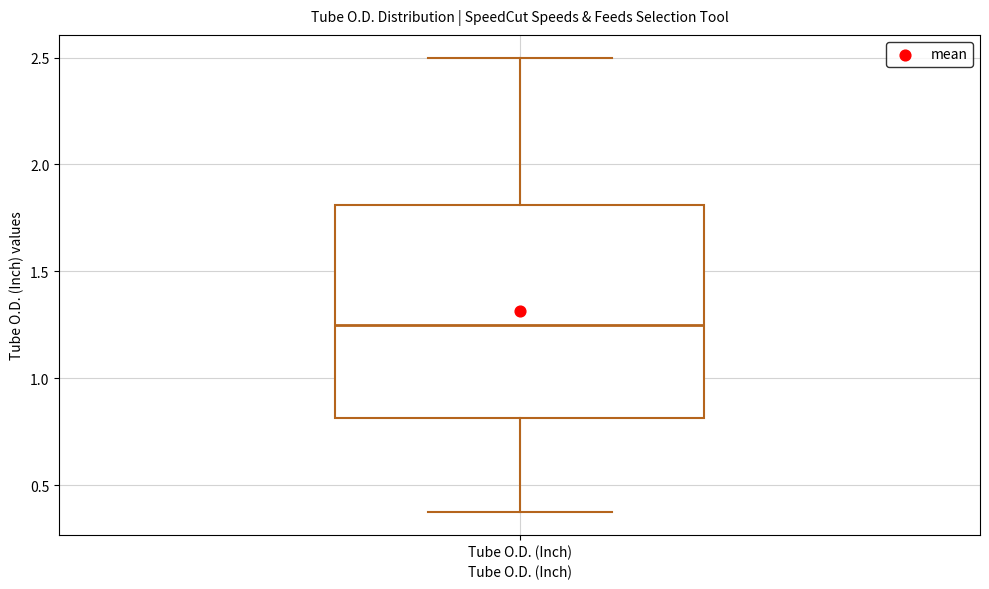

Transcribe this box plot: give where the median line is, the range the box spans, and where the two whiskers end, as read against the y-axis. The values are not printed on the chart, so give them approximately, as read against the axis.

median 1.25, box 0.80 to 1.80, whiskers 0.40 to 2.50